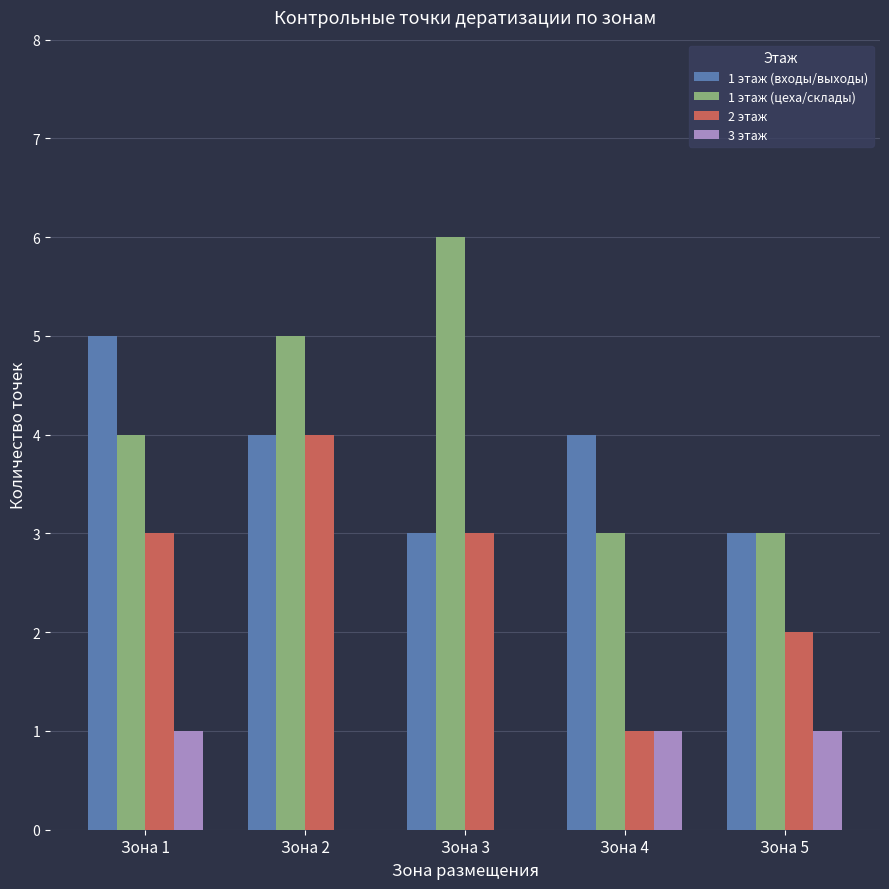

Which series has the largest total across all categories?

1 этаж (цеха/склады)